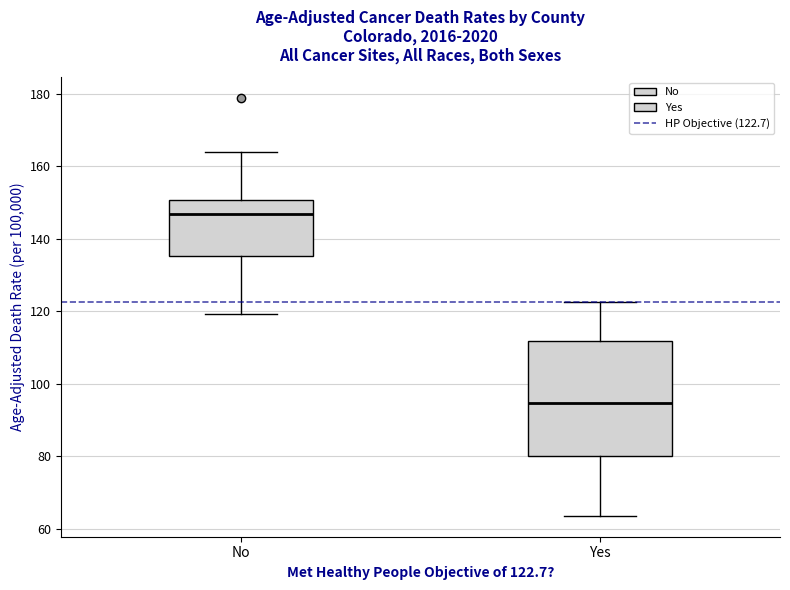

Reading left to right, read every box against the y-axis: the position of its median line, the range the box covers, and the ends of its whiskers. The values are not printed on the chart, so give them approximately, as read against the axis.

No: median 146, box 136 to 150, whiskers 120 to 164
Yes: median 94, box 80 to 112, whiskers 64 to 122